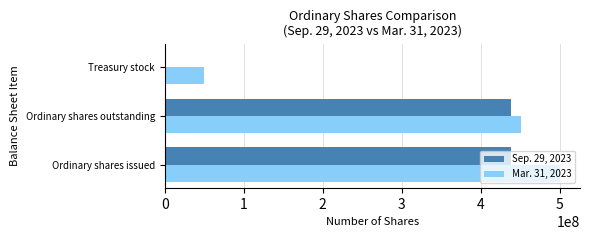

At which category is the sum across all series the highest?

Ordinary shares issued